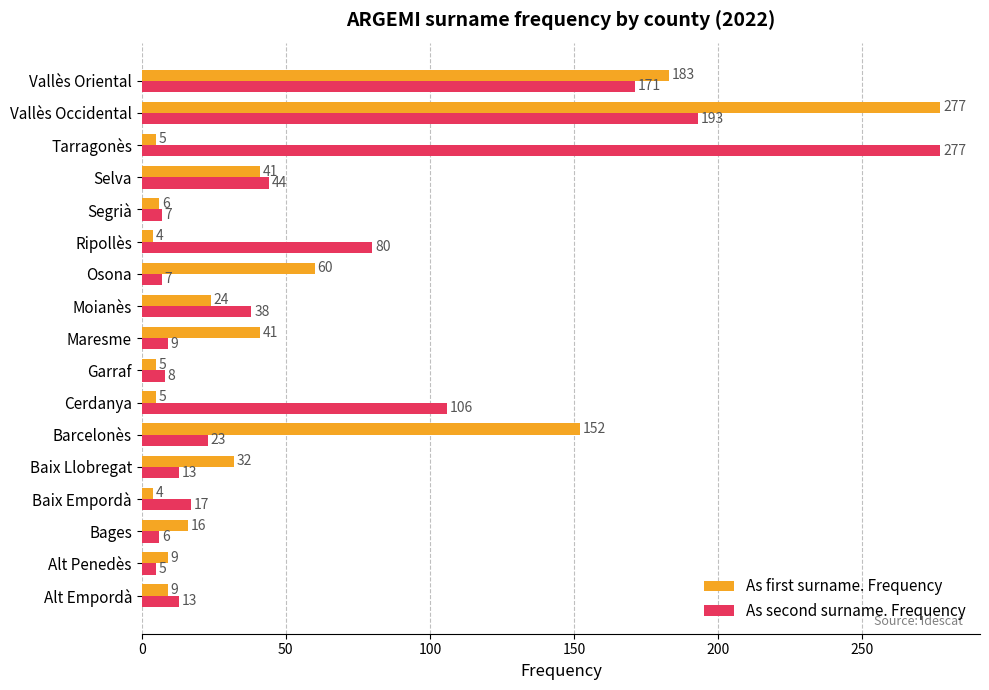

What is the smallest value displayed?

4